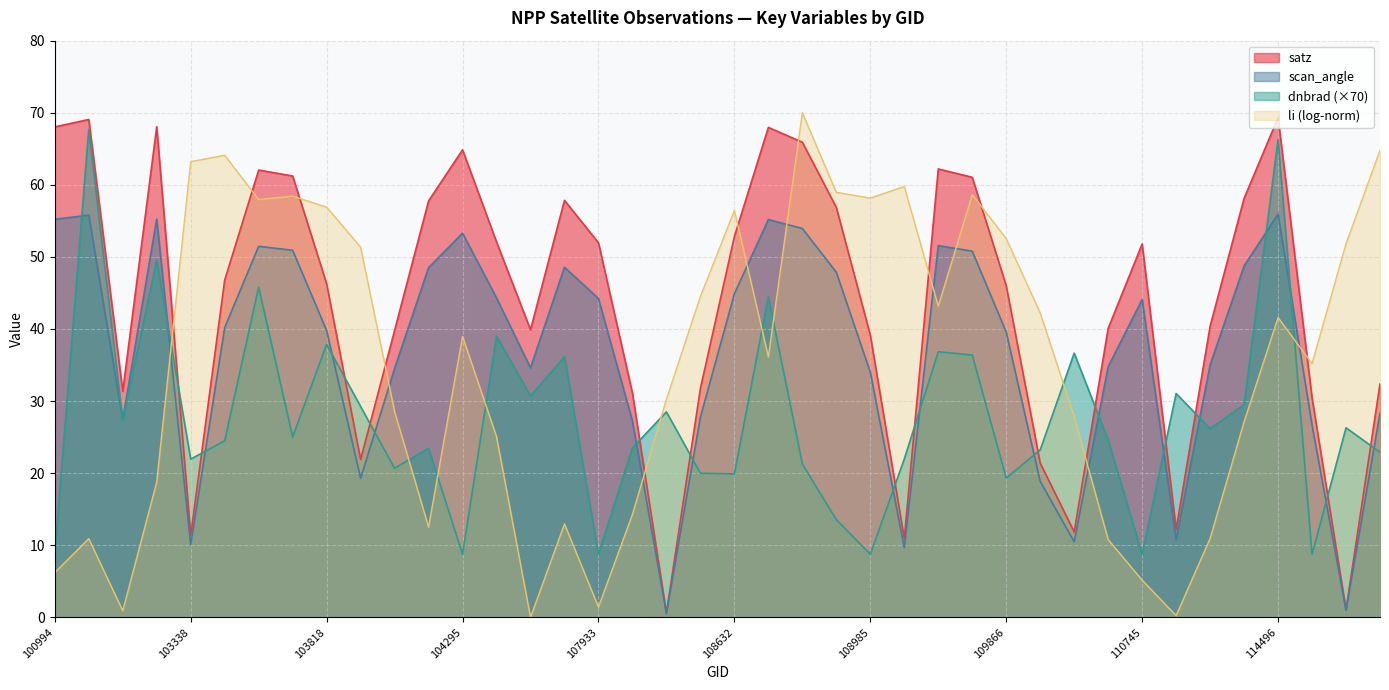

How many values in the dnbrad series are below 25?

20